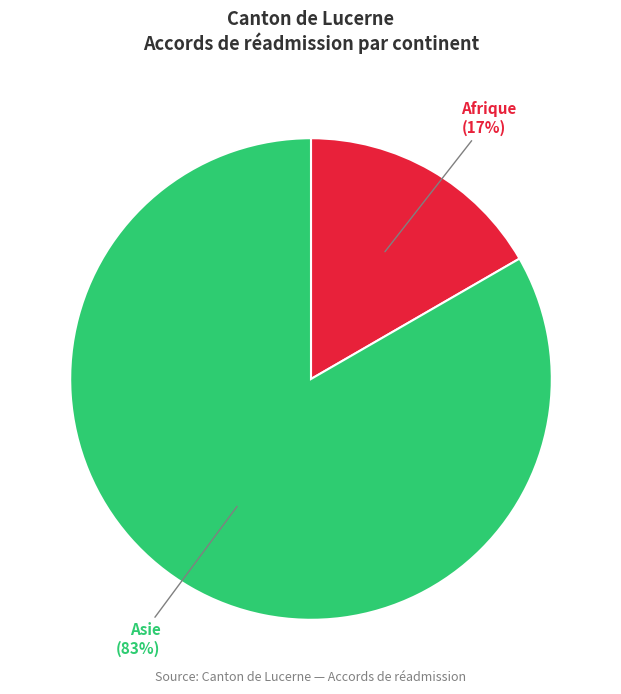

To the nearest percent, what is the average slice percentage?

50%